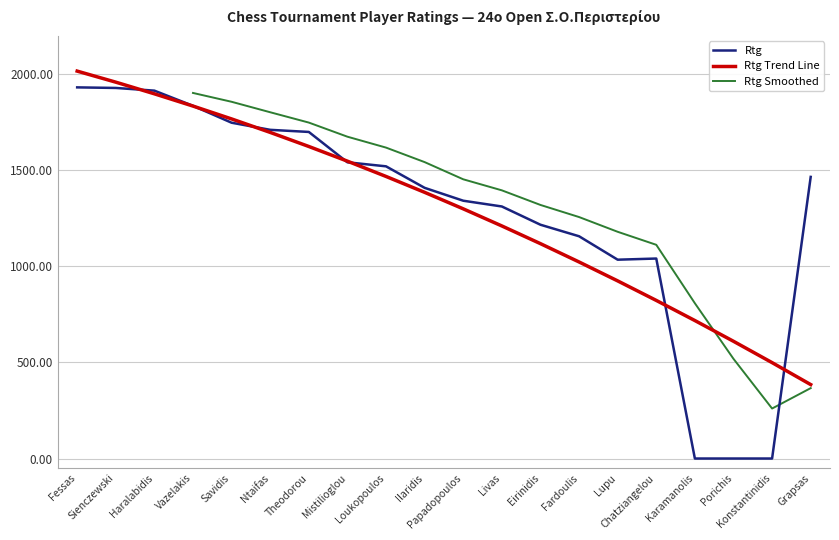

List the labels in order of value, largest first.

Fessas, Sienczewski, Haralabidis, Vazelakis, Savidis, Ntaifas, Theodorou, Mistilioglou, Loukopoulos, Grapsas, Ilaridis, Papadopoulos, Livas, Eirinidis, Fardoulis, Chatziangelou, Lupu, Karamanolis, Porichis, Konstantinidis